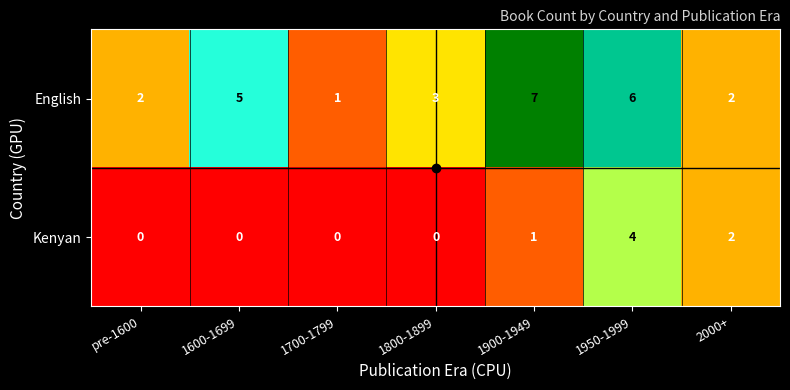

Which series changed the most between pre-1600 and 1700-1799?

English